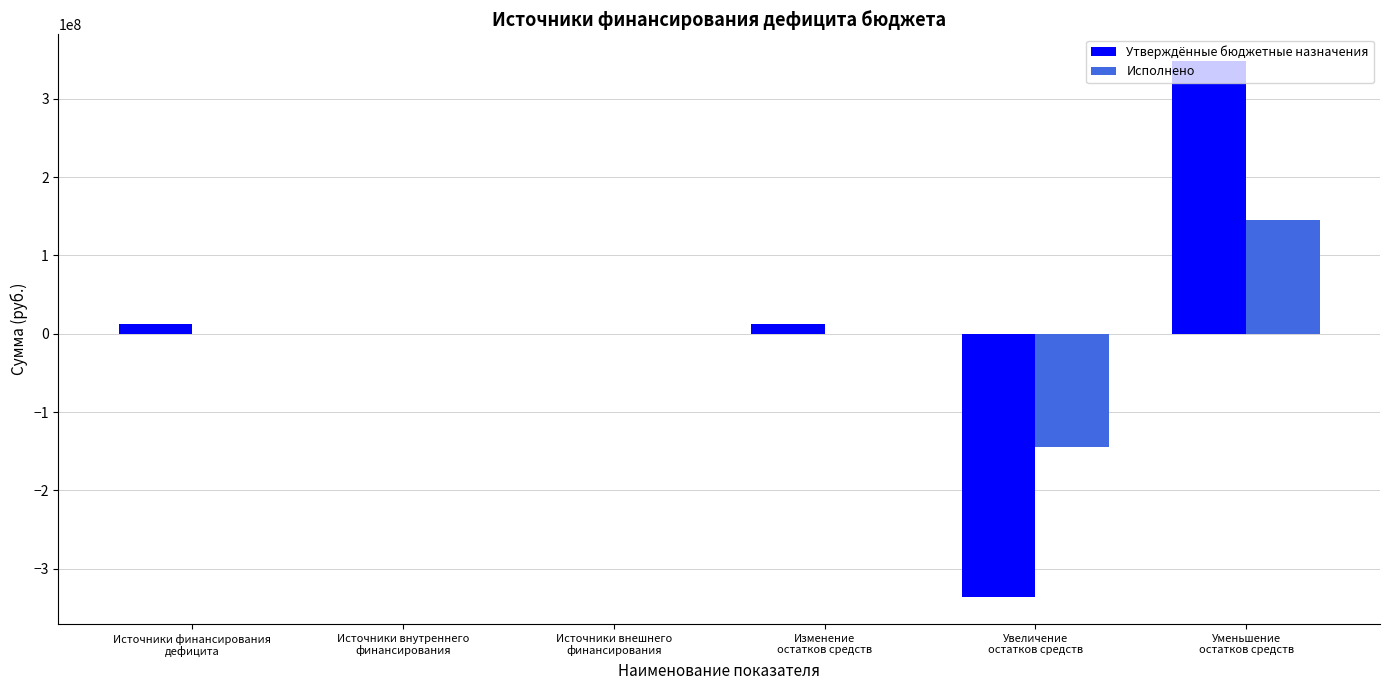

Are the bars horizontal?

No